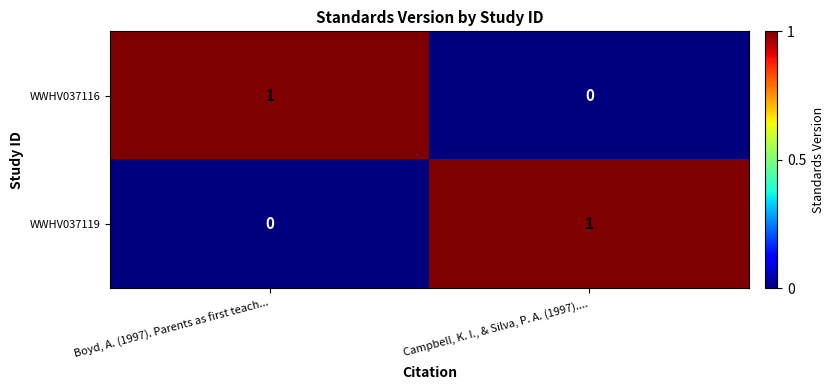

Which category has the lowest value in the WWHV037116 series?

Campbell, K. I., & Silva, P. A. (1997)....